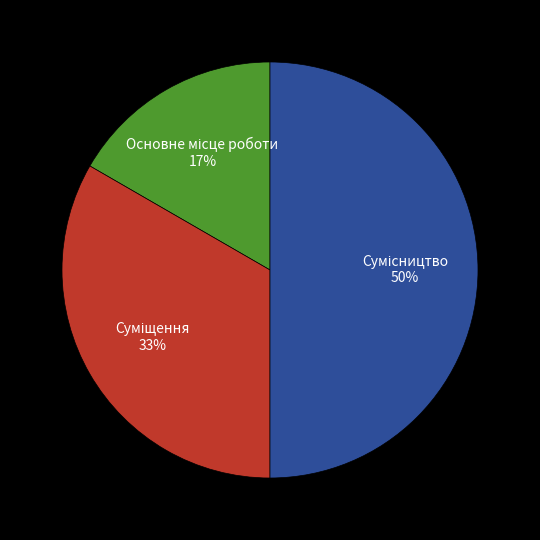

To the nearest percent, what is the average slice percentage?

33%